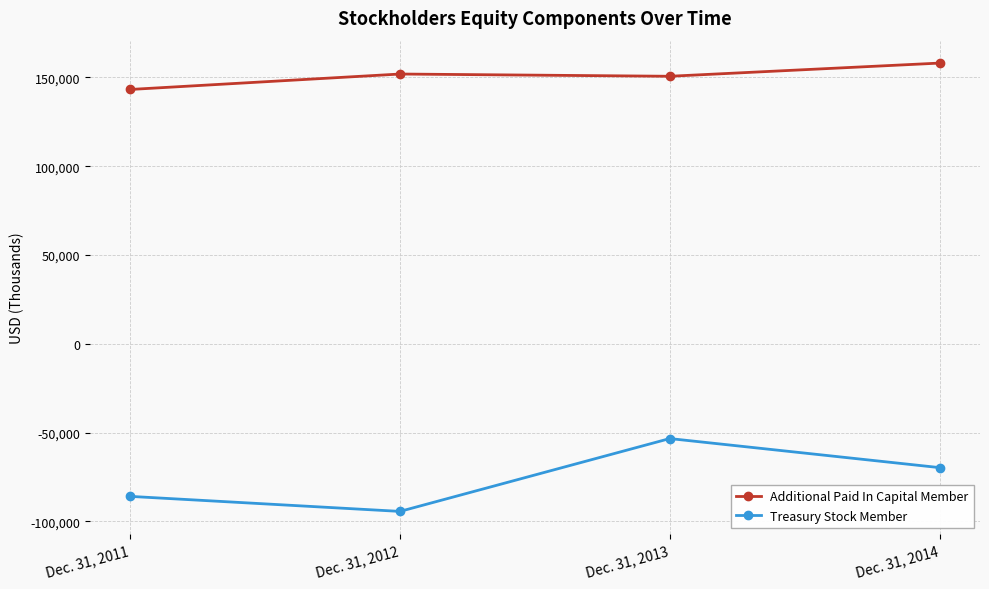

In Additional Paid In Capital Member, how many points are higher than both neighbors (excluding endpoints)?

1